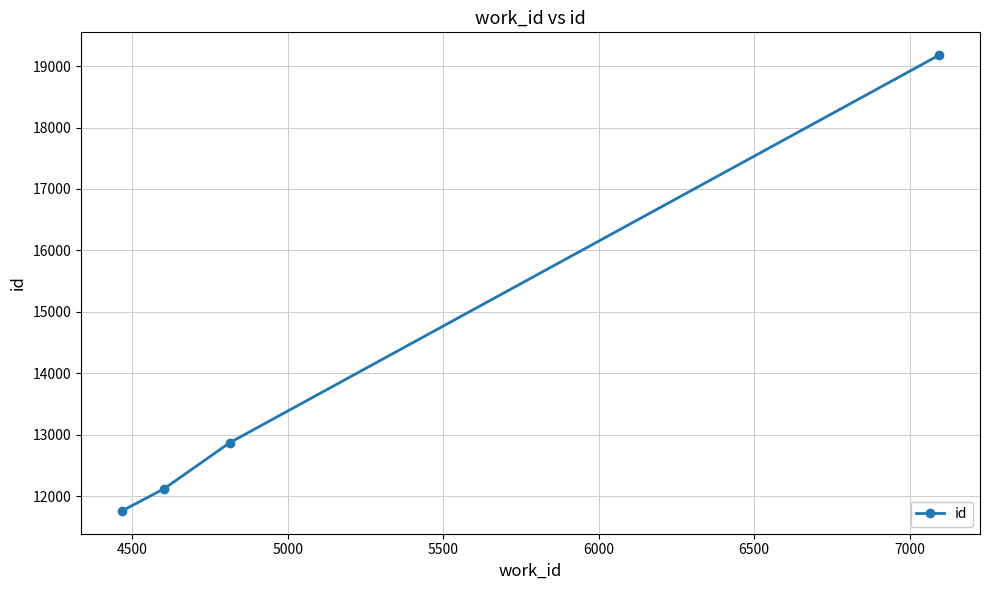

What is the difference between the maximum and second lowest values?

7060